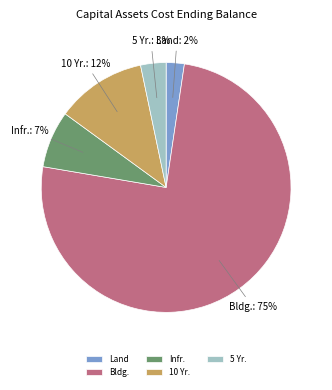

To the nearest percent, what is the combined percentage of Infr. and Bldg.?

83%